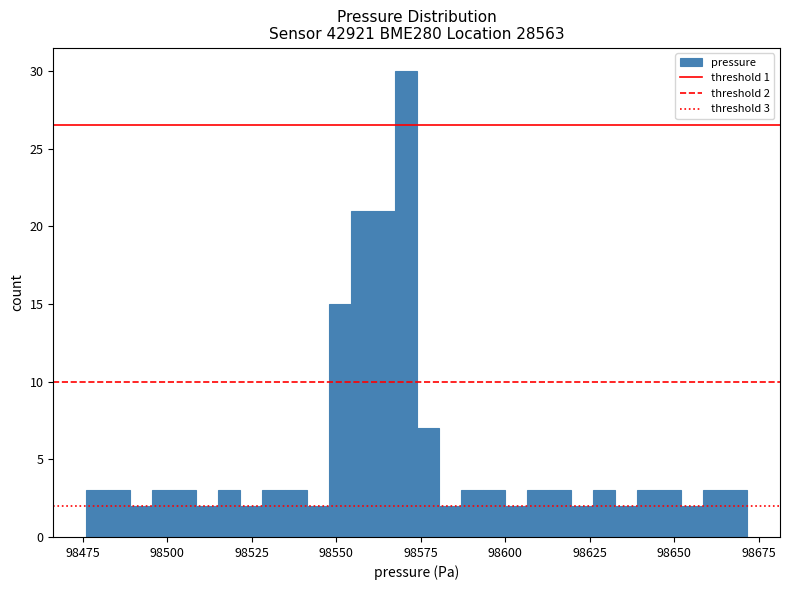

Around what value on the x-axis is the tallest bar? Give the approximate position of its centre, as read against the axis.

98570